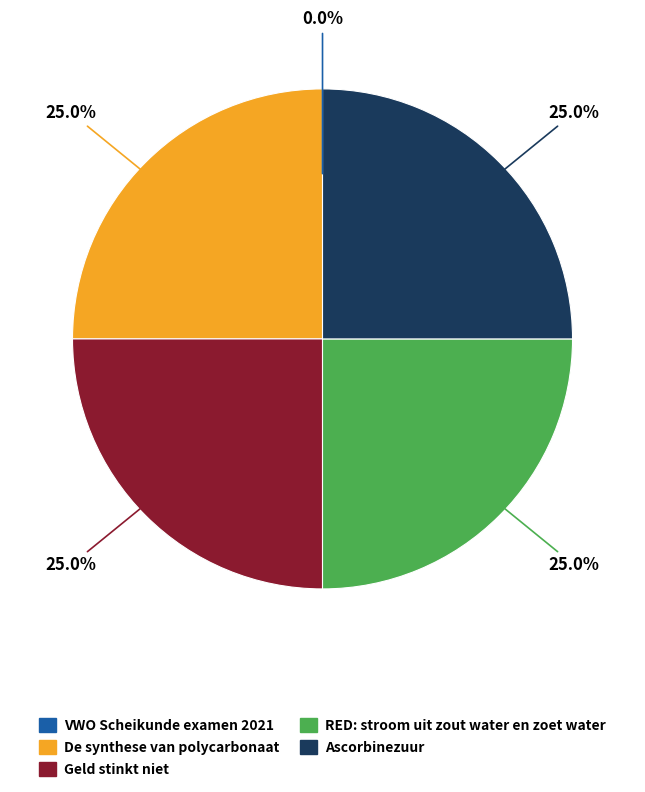

Does any single category account for the majority?

No